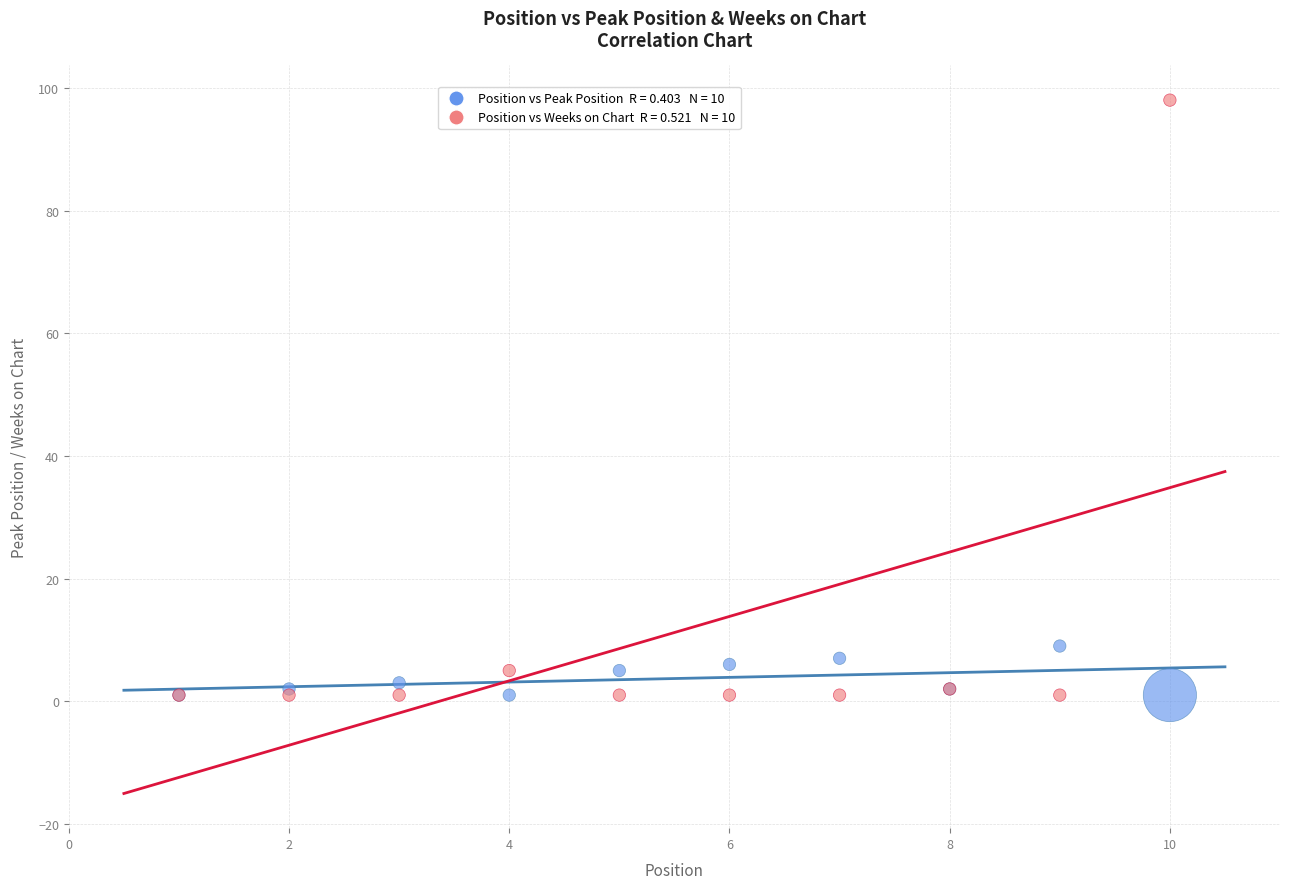

Across all series, what Y value is closest to 49?

9